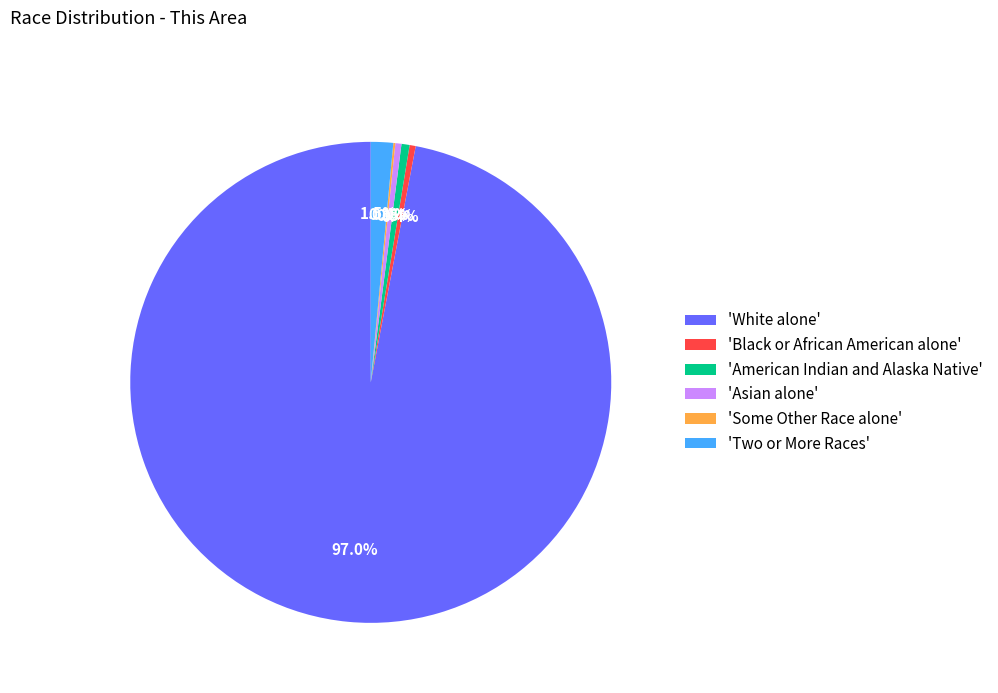

Combined, do 'Black or African American alone' and 'White alone' account for over 50%?

Yes